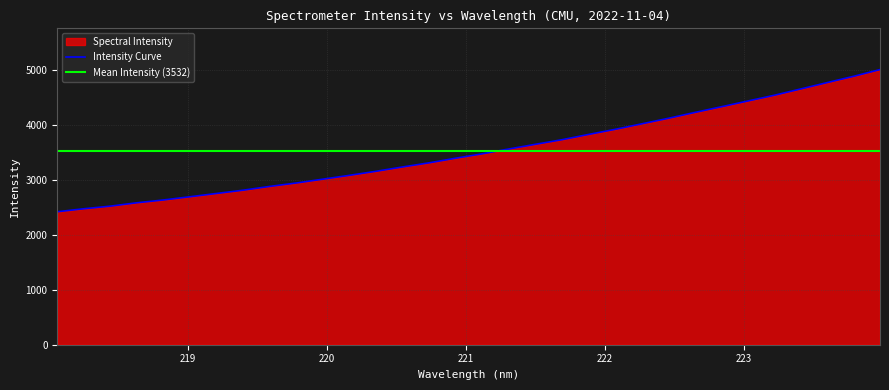

Reading left to right, transcribe all the data shown in this chart.

2419.4	2473.8	2521.6	2582.9	2633.7	2692.7	2752.1	2811.7	2880.6	2942.6	3012.5	3082.2	3155.4	3234.3	3309.4	3393.4	3473.1	3561.1	3645.9	3729.4	3825.1	3917.5	4017.6	4117.8	4224.3	4327.9	4432.9	4537.5	4652.6	4768.7	4883.4	5005.9